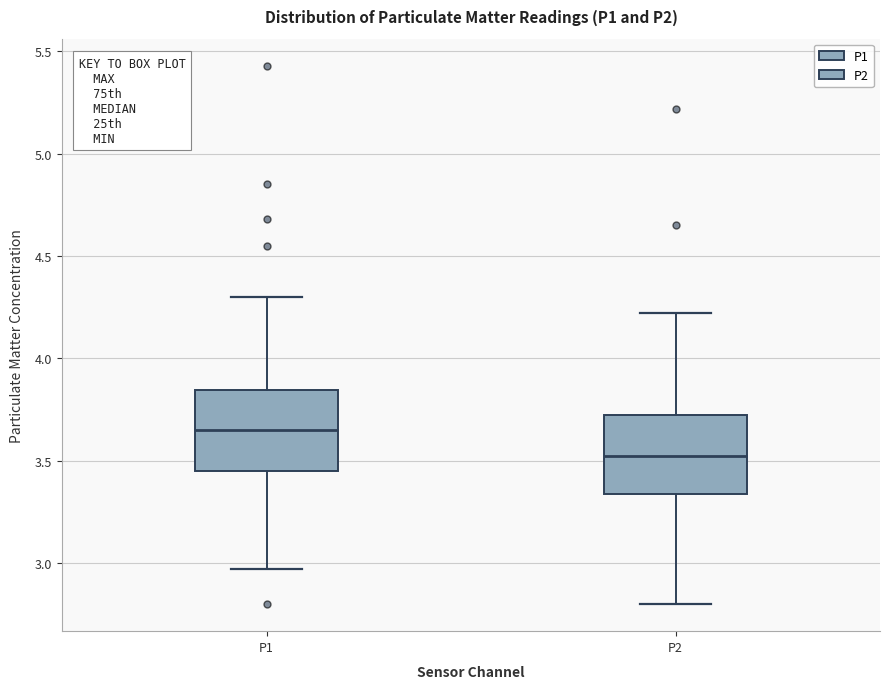

Reading left to right, read every box against the y-axis: the position of its median line, the range the box covers, and the ends of its whiskers. The values are not printed on the chart, so give them approximately, as read against the axis.

P1: median 3.65, box 3.45 to 3.85, whiskers 2.95 to 4.30
P2: median 3.55, box 3.35 to 3.75, whiskers 2.80 to 4.20